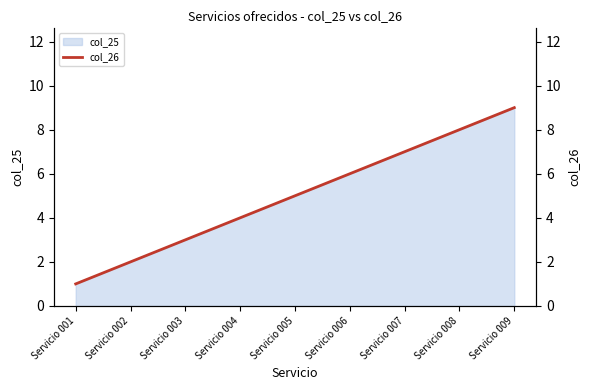

List the labels in order of value, smallest first.

Servicio 001, Servicio 002, Servicio 003, Servicio 004, Servicio 005, Servicio 006, Servicio 007, Servicio 008, Servicio 009